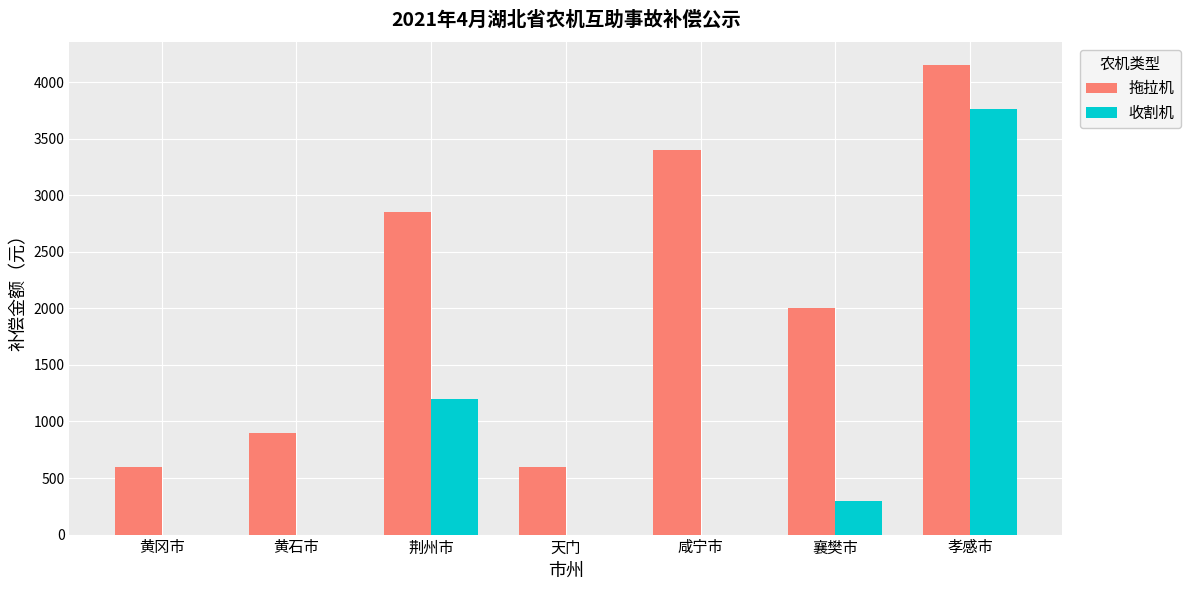

Between 黄冈市 and 咸宁市, which series saw the biggest shift?

拖拉机